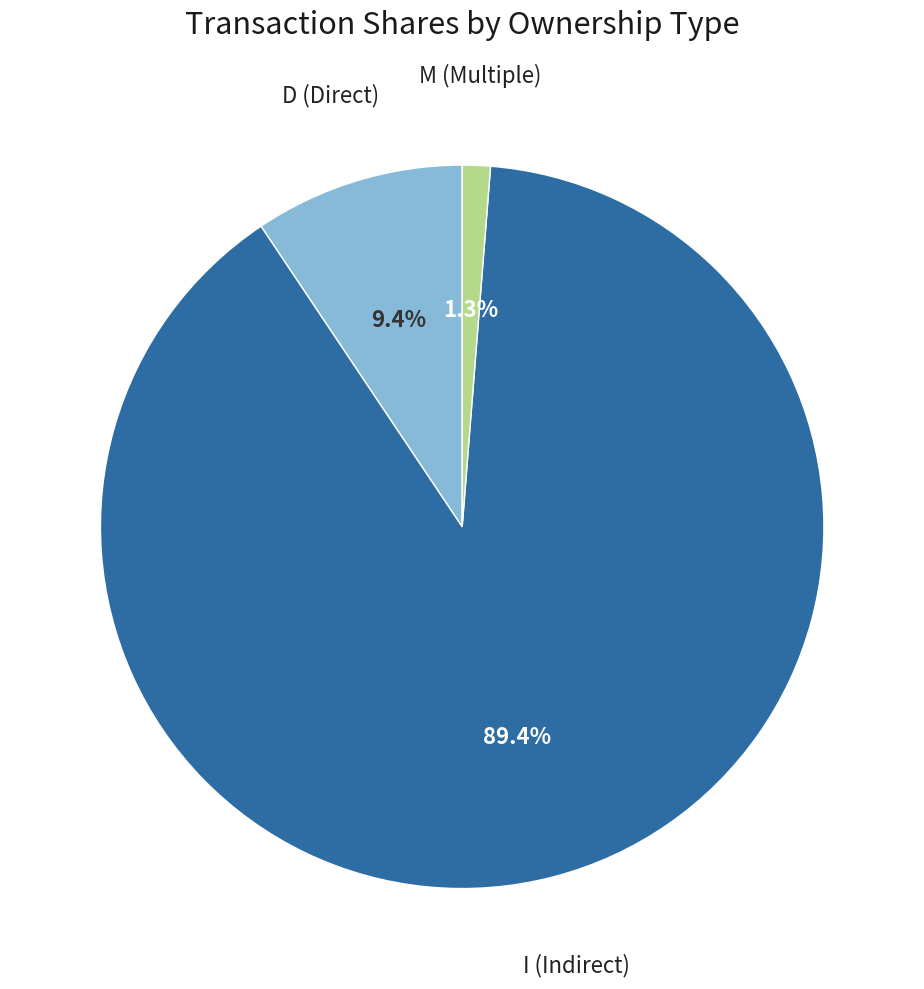

Is there any slice that represents more than half of the pie?

Yes